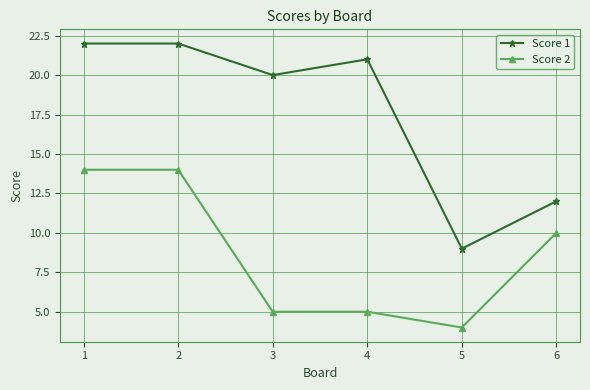

How many lines are shown in the chart?

2